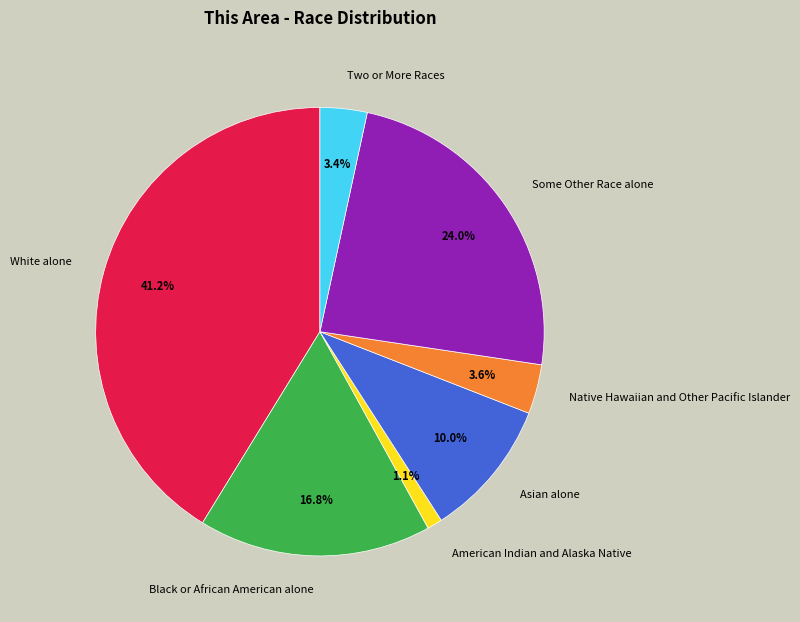

What percentage is the Native Hawaiian and Other Pacific Islander slice, to the nearest percent?

4%